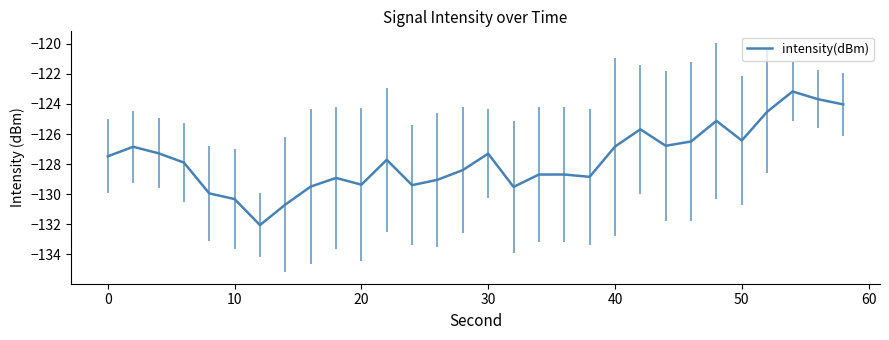

What is the difference between the maximum and minimum values?

8.9